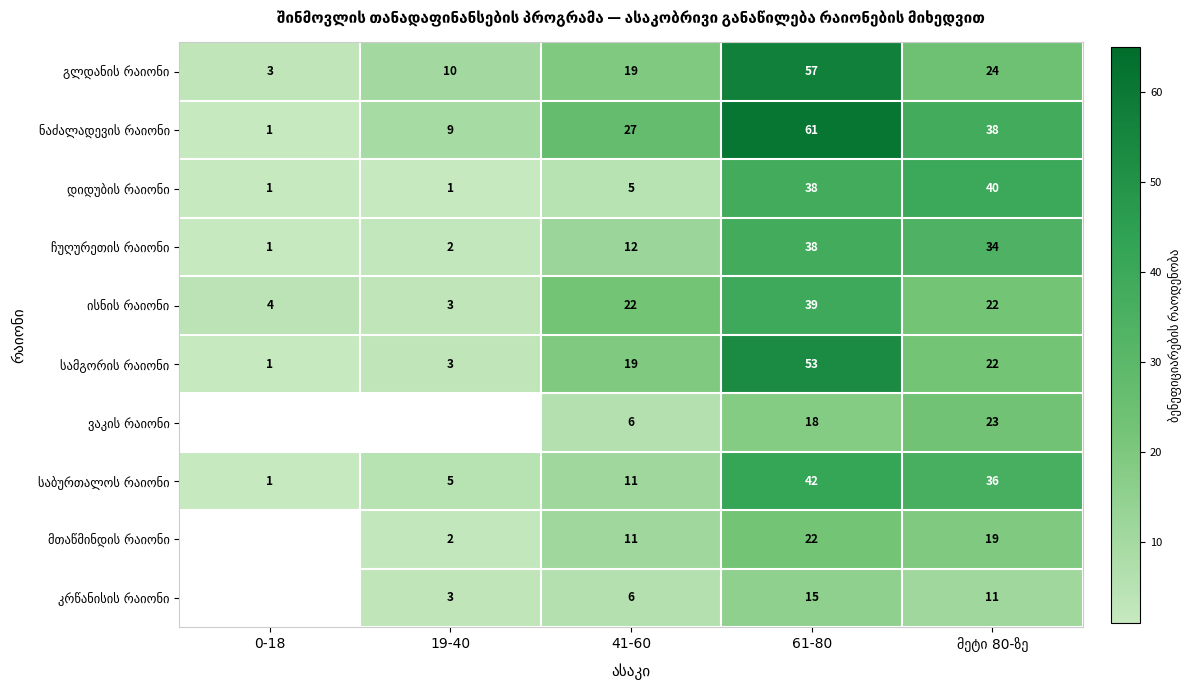

What is the spread (max minus min) of values at 41-60?

22